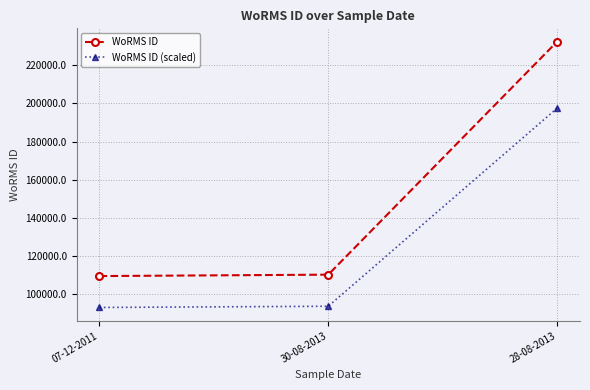

The value of WoRMS ID at 28-08-2013 is 314962.5. True or false?

False